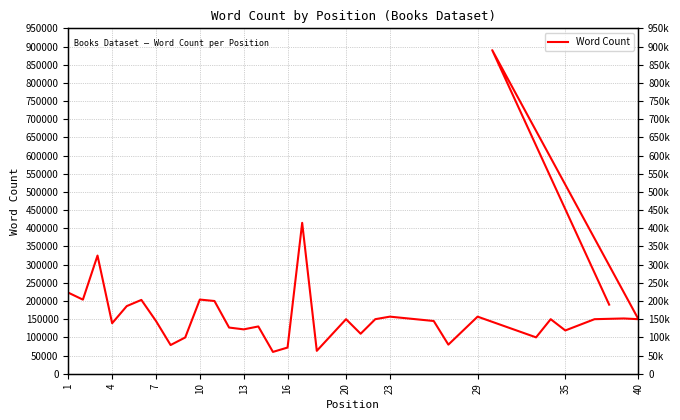

Is it true that the value at 19 is 177988?

False